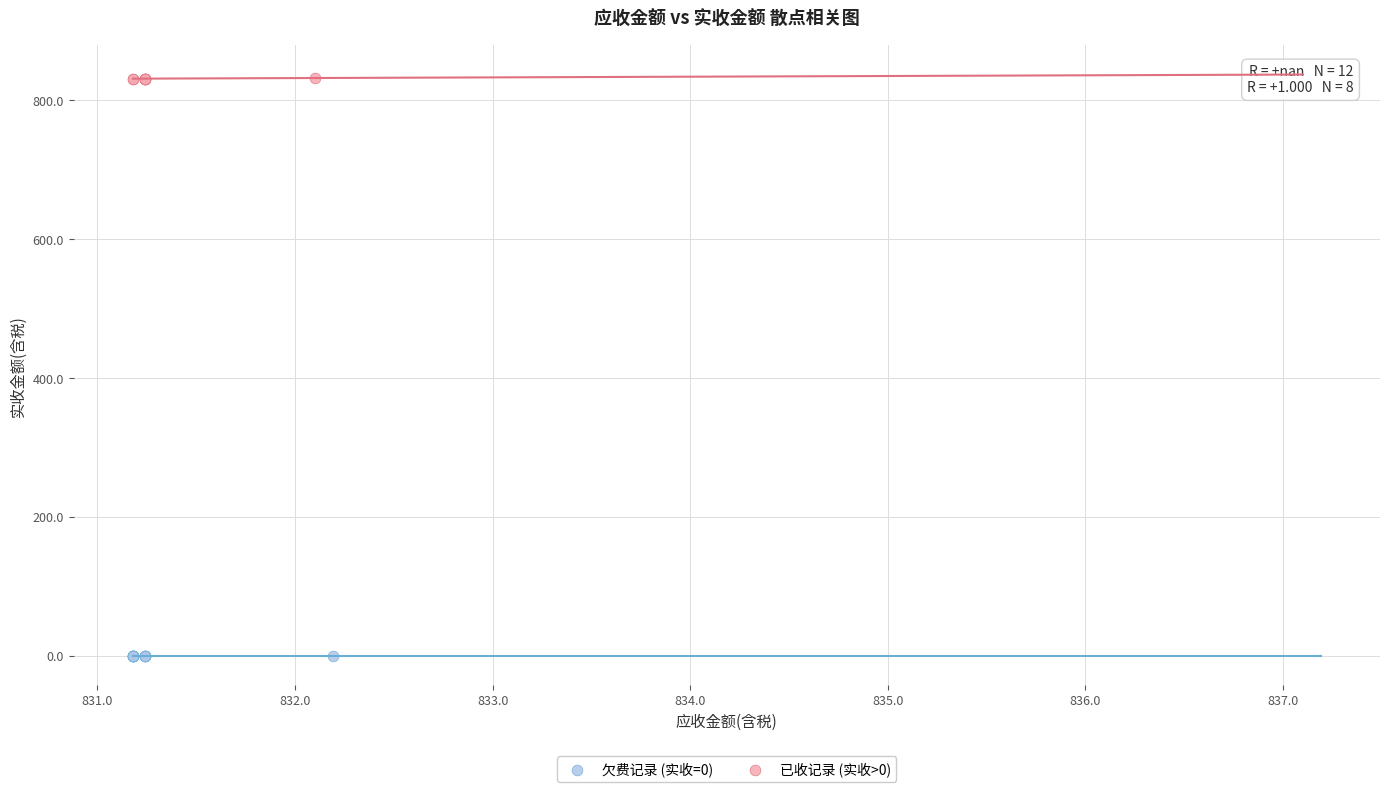

Which series reaches the minimum Y coordinate?

欠费记录 (实收=0)